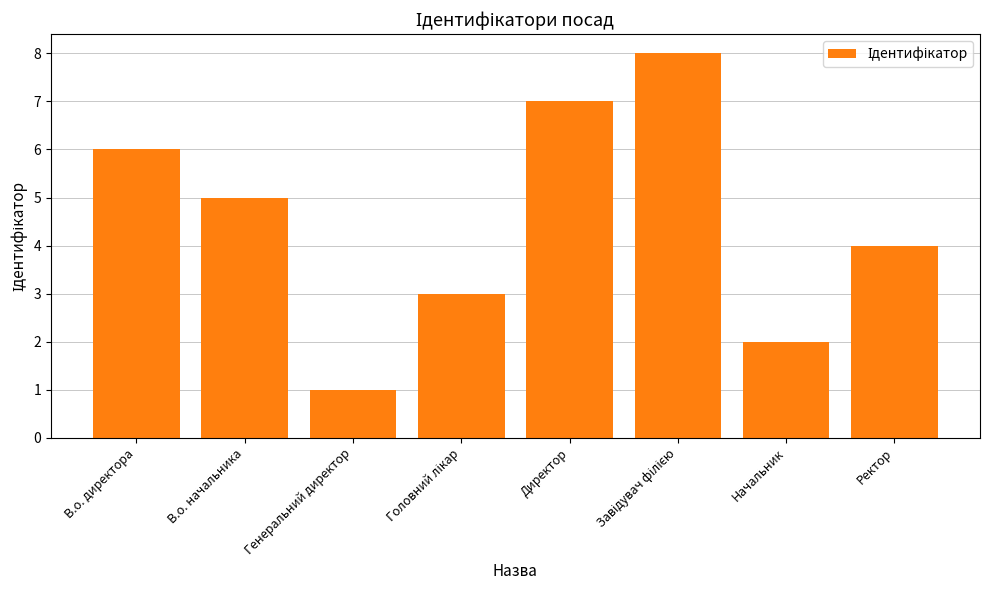

Does the chart contain stacked bars?

No